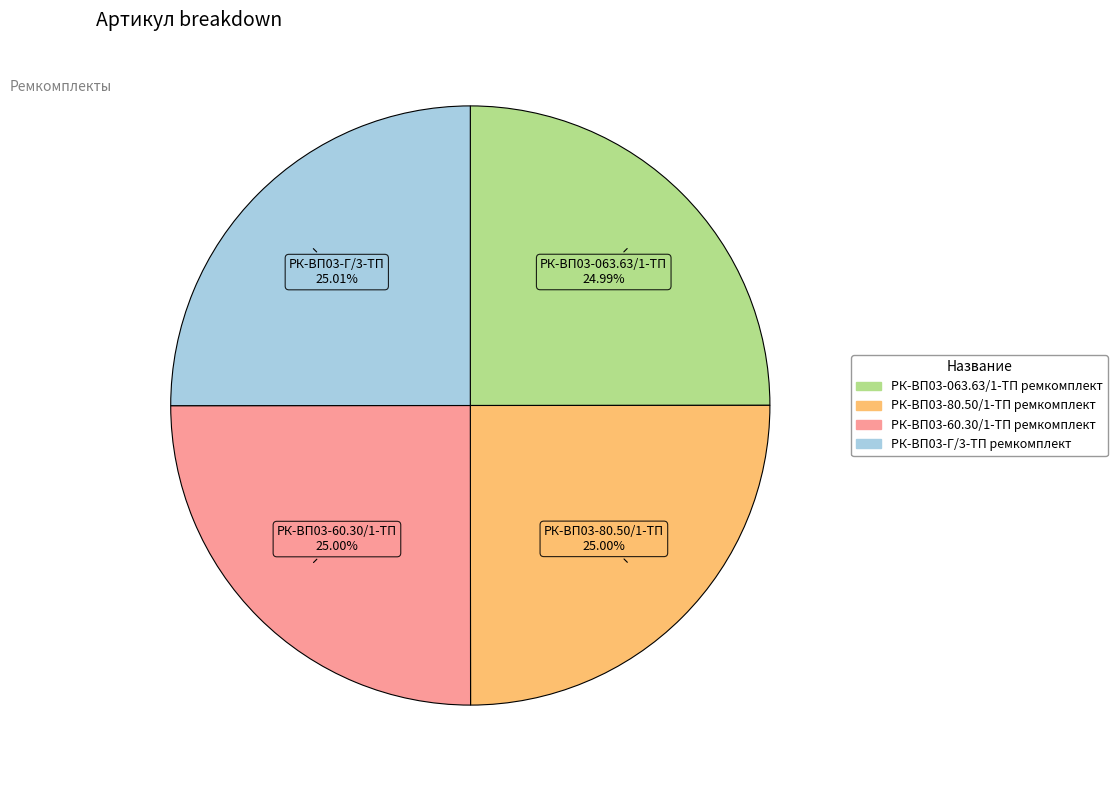

What percentage is the РК-ВП03-Г/3-ТП ремкомплект slice, to the nearest percent?

25%